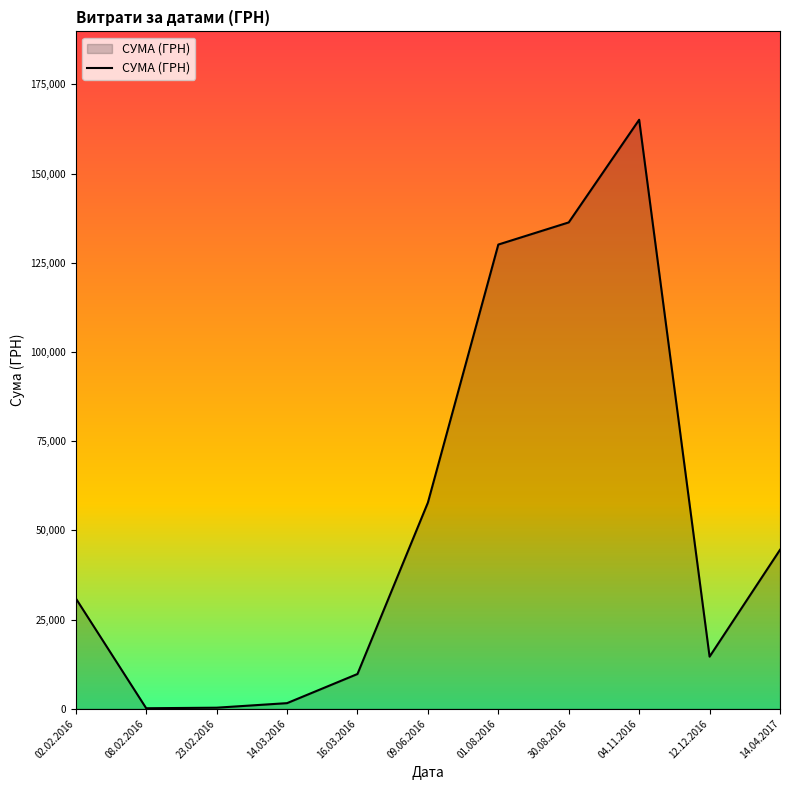

Is it true that the value at 09.06.2016 is 57774.4?

True